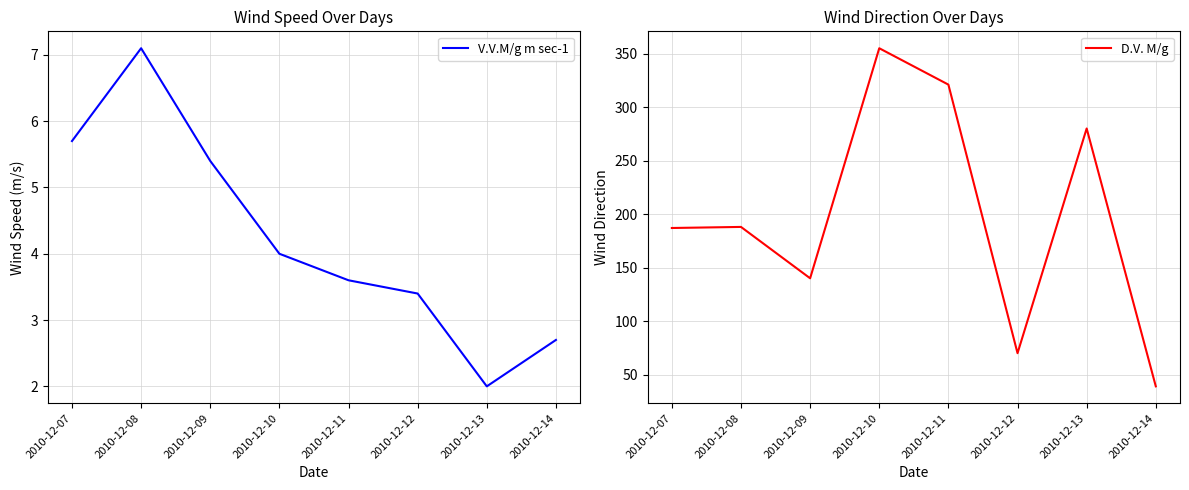

What is the sum of all D.V. M/g values?

1580